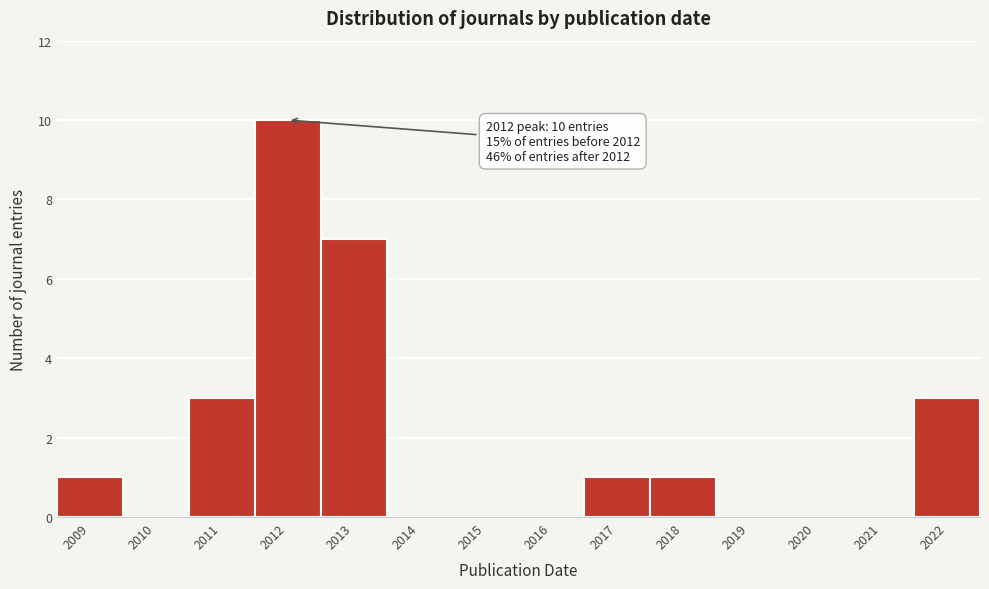

Reading right to left, list all the values displayed in this chart.

2022=3	2021=0	2020=0	2019=0	2018=1	2017=1	2016=0	2015=0	2014=0	2013=7	2012=10	2011=3	2010=0	2009=1